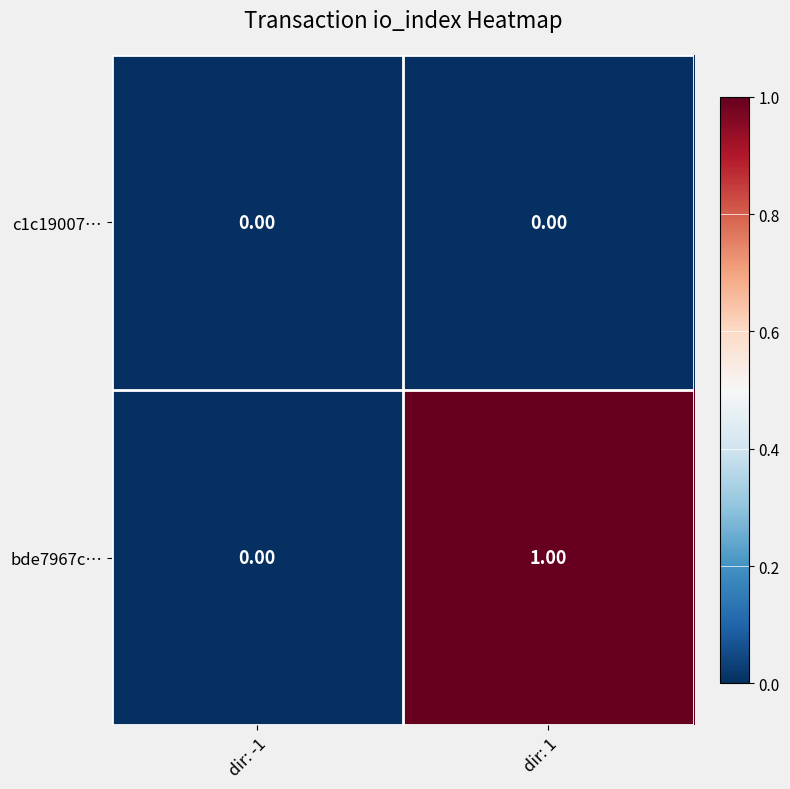

Which series changed the most between dir: -1 and dir: 1?

bde7967c…